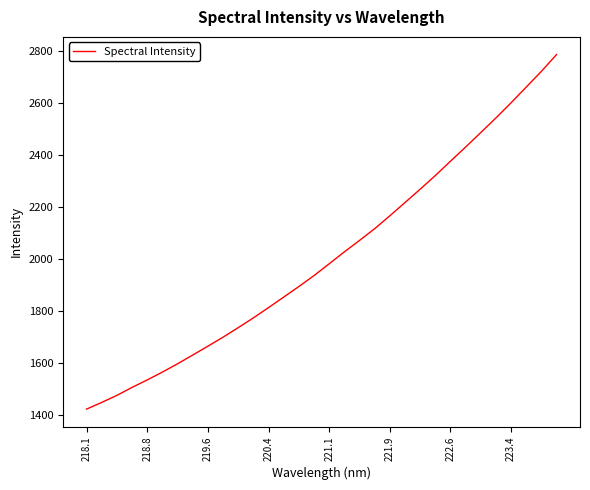

What is the difference between the maximum and minimum values?

1362.5